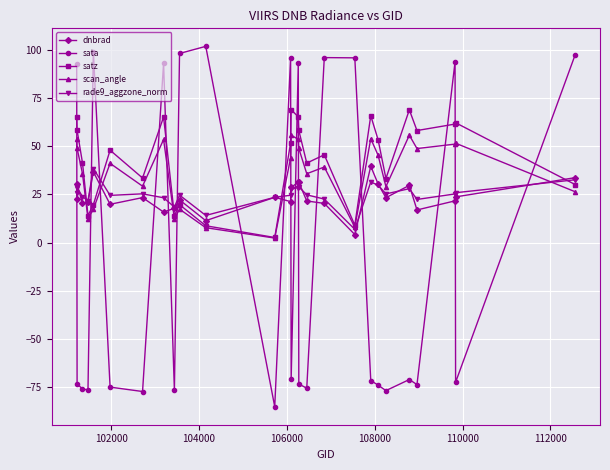

True or false: dnbrad has more than 1 points higher than both neighbors.

True